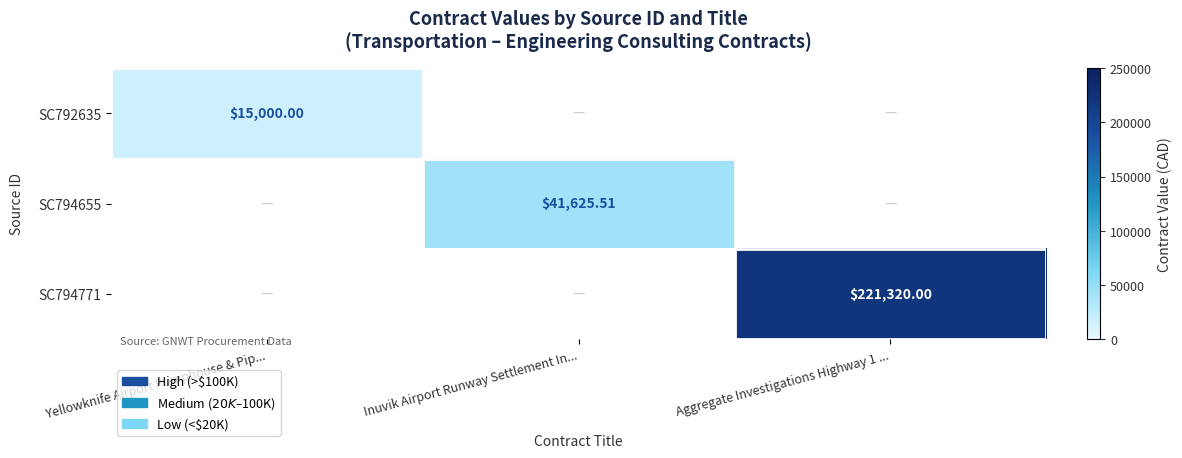

The SC792635 series shows 6267.6 at Inuvik Airport Runway Settlement In.... True or false?

False